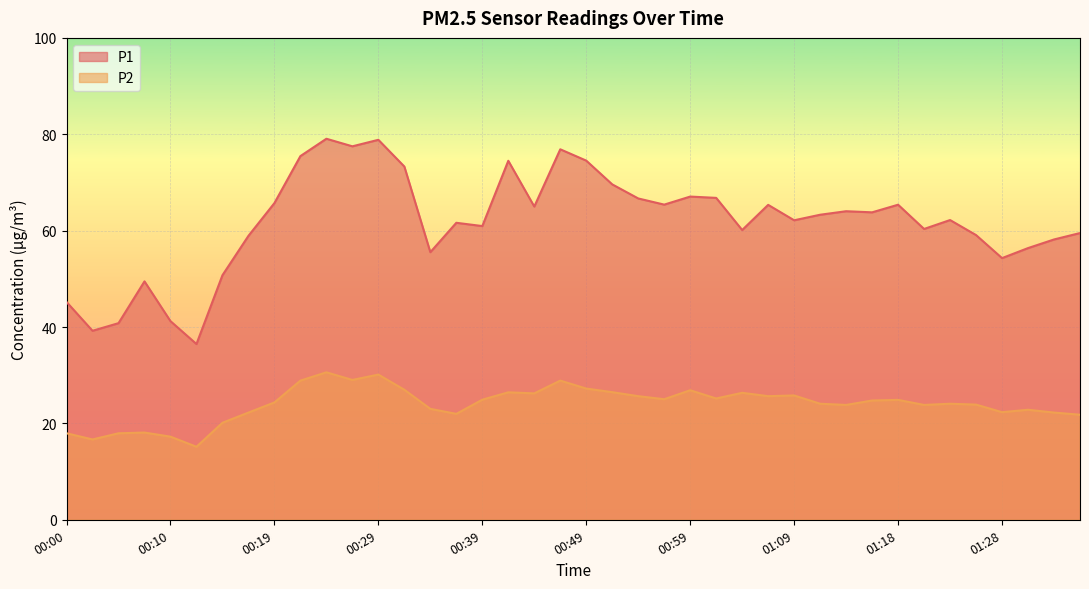

How many interior local peaks does the P2 series have?

11